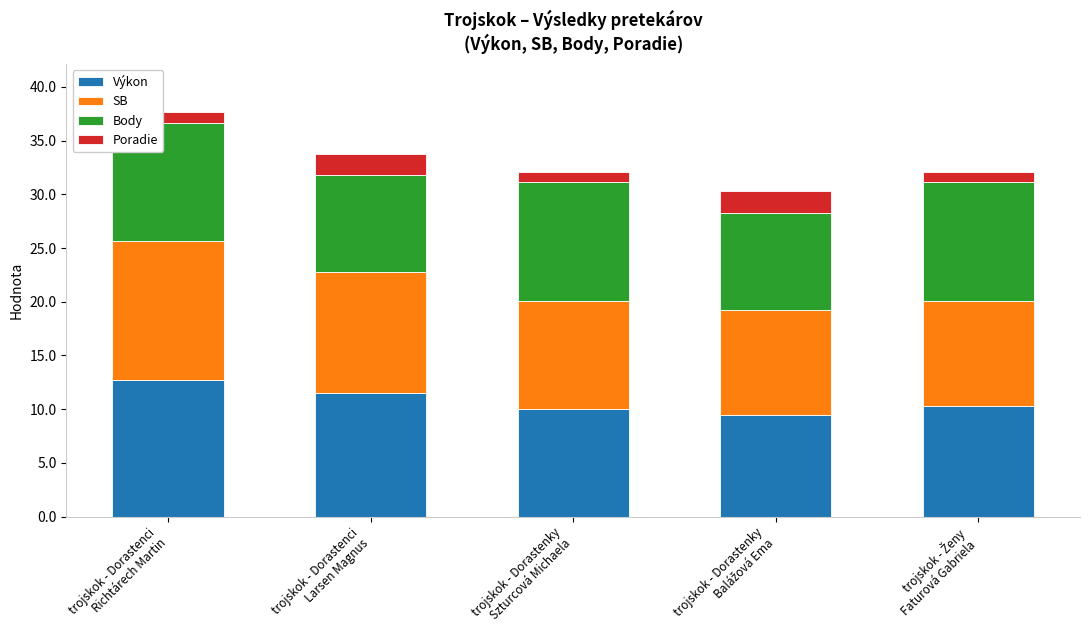

What are all the series names shown in the legend?

Výkon, SB, Body, Poradie